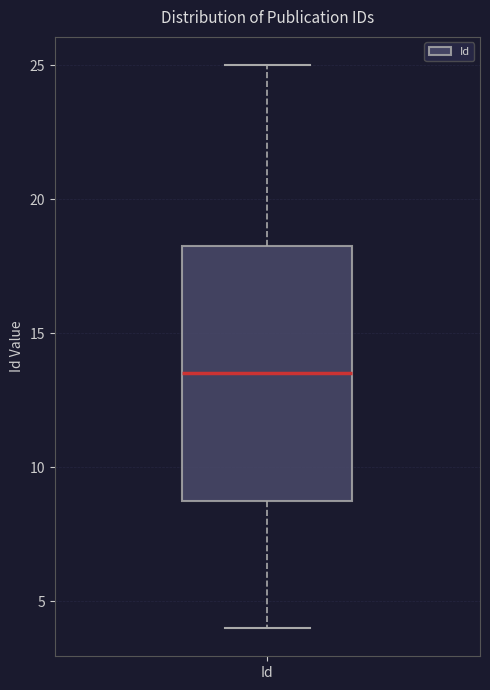

Where is the upper edge of the box for Id on the y-axis? The values are not printed on the chart, so give them approximately, as read against the axis.

18.5